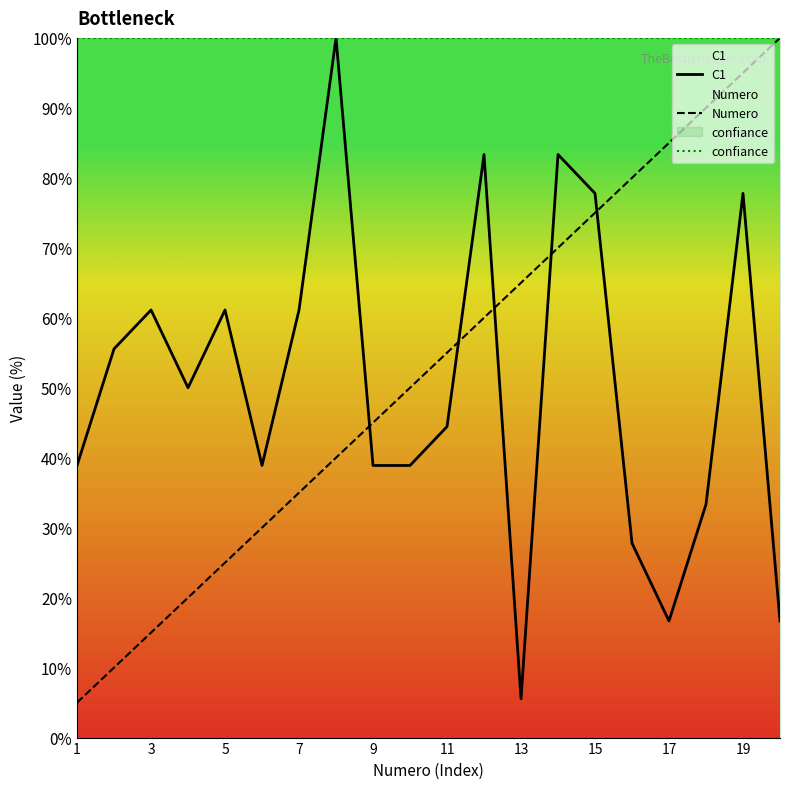

What is the average value of the Numero series?

52.5